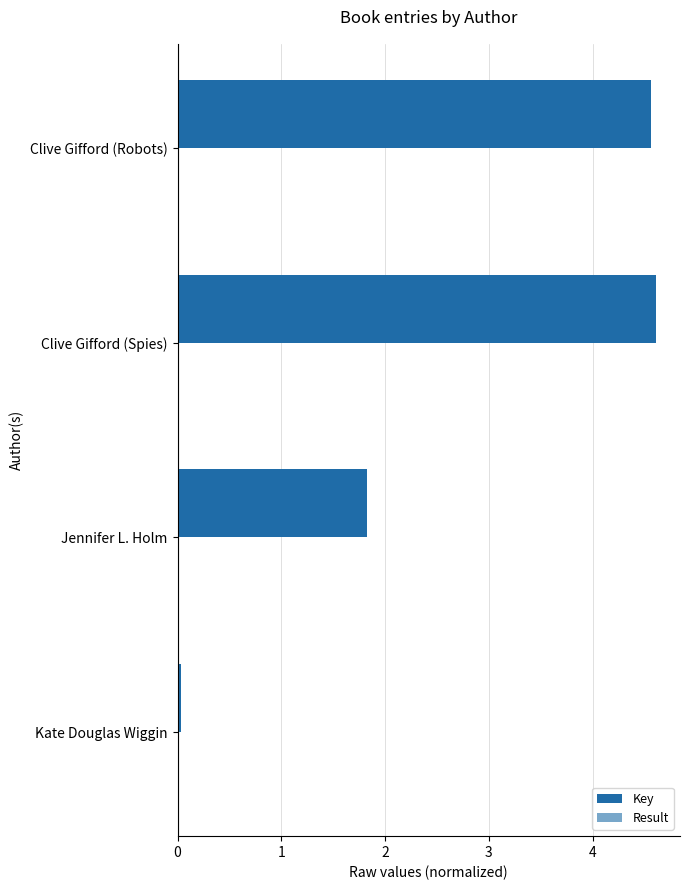

How many series are shown in this chart?

2